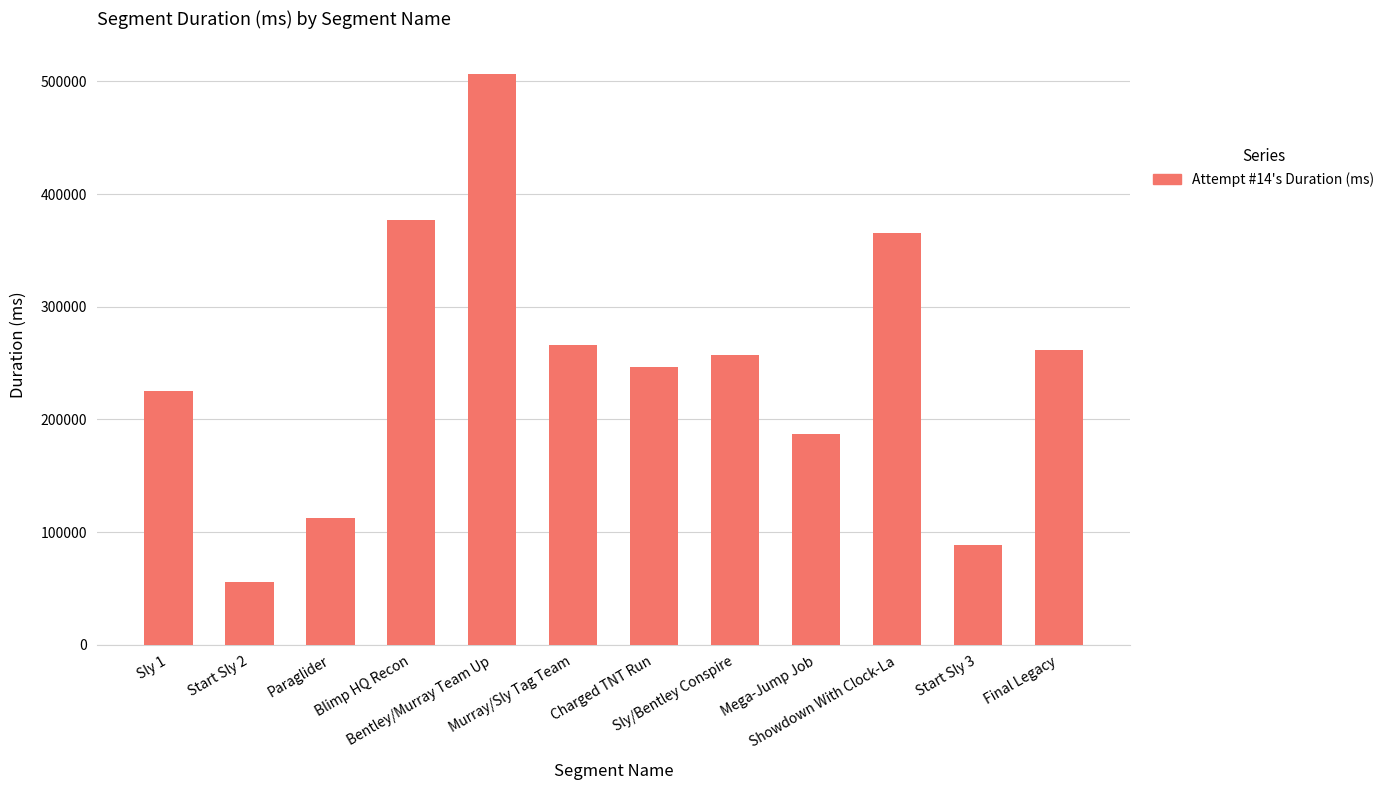

What is the value of the 3rd bar from the left?

112543